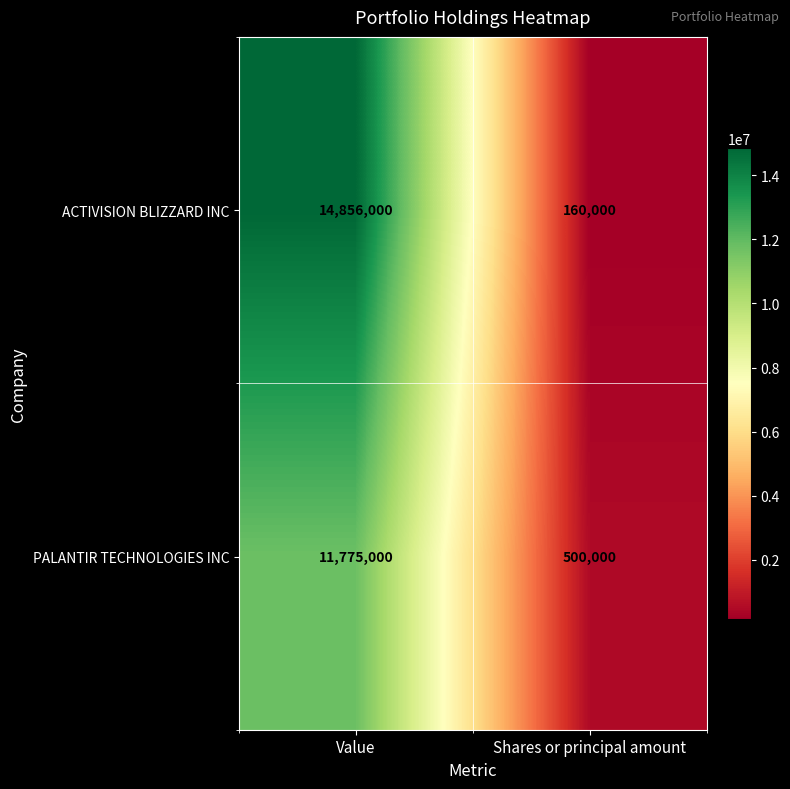

What is the total value across all series at Shares or principal amount?

660000